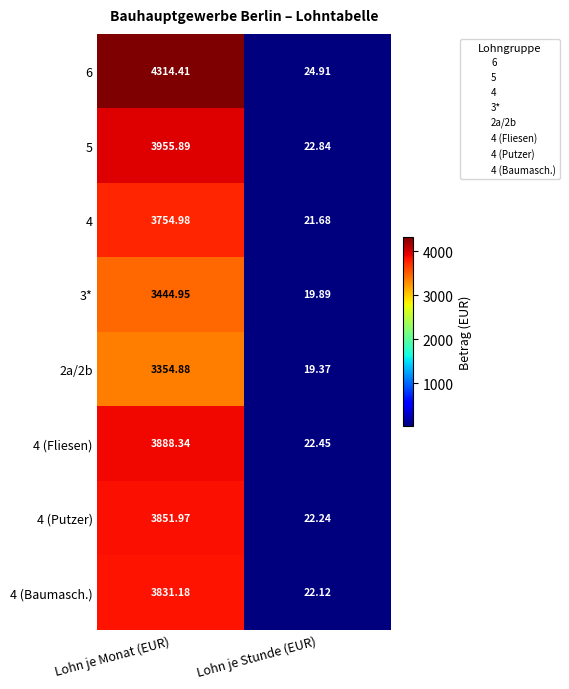

At which category is the sum across all series the highest?

Lohn je Monat (EUR)